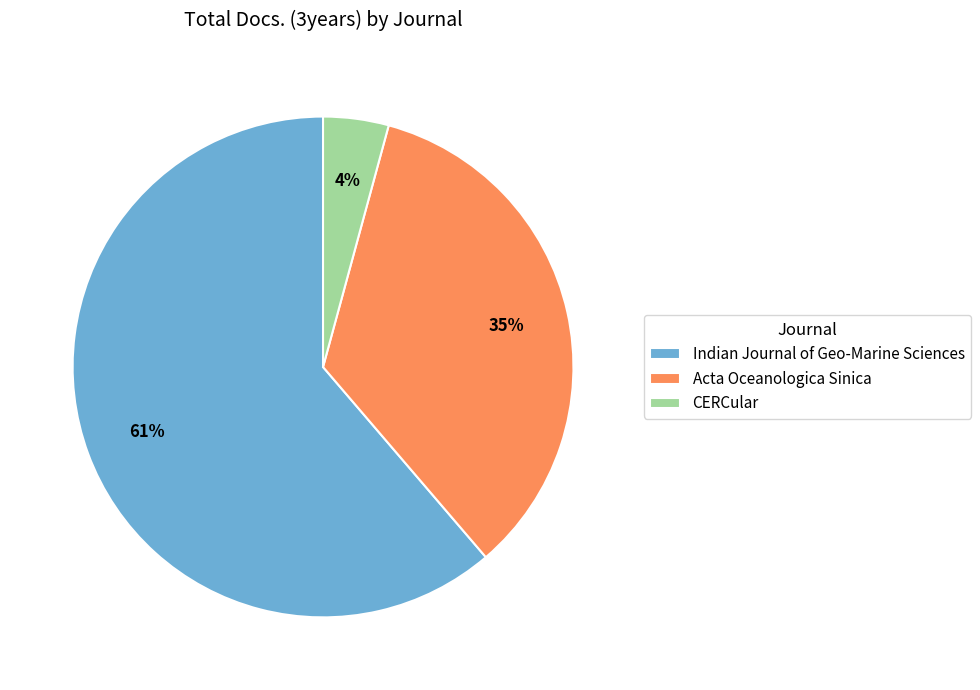

How many slices are in this pie chart?

3